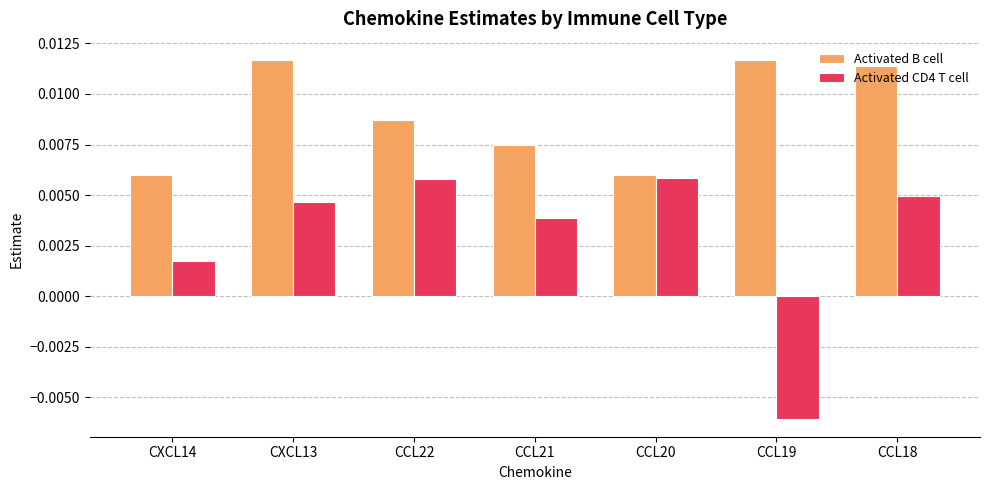

Count the Activated B cell values in the range 0 to 1.

7